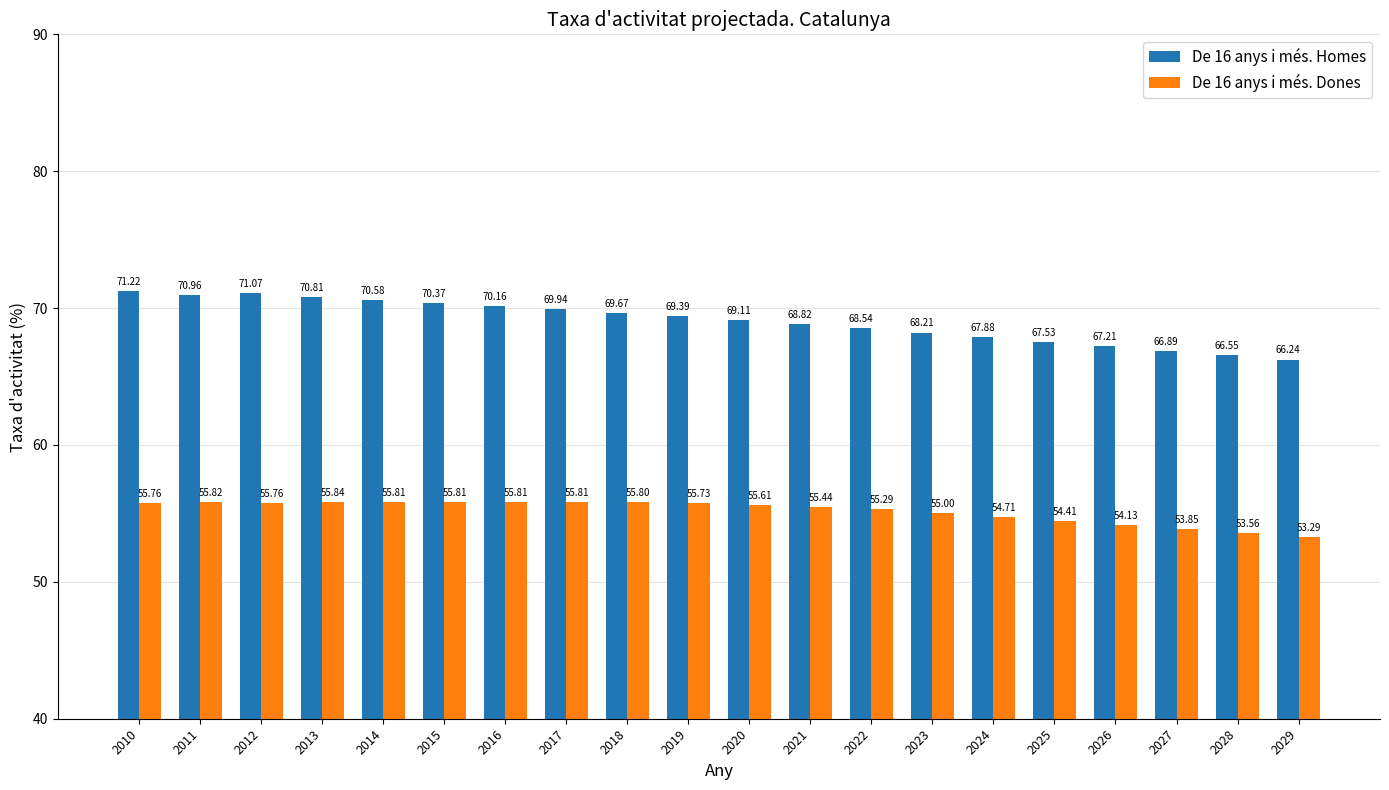

Where does the De 16 anys i més. Dones series first go above 55?

2010